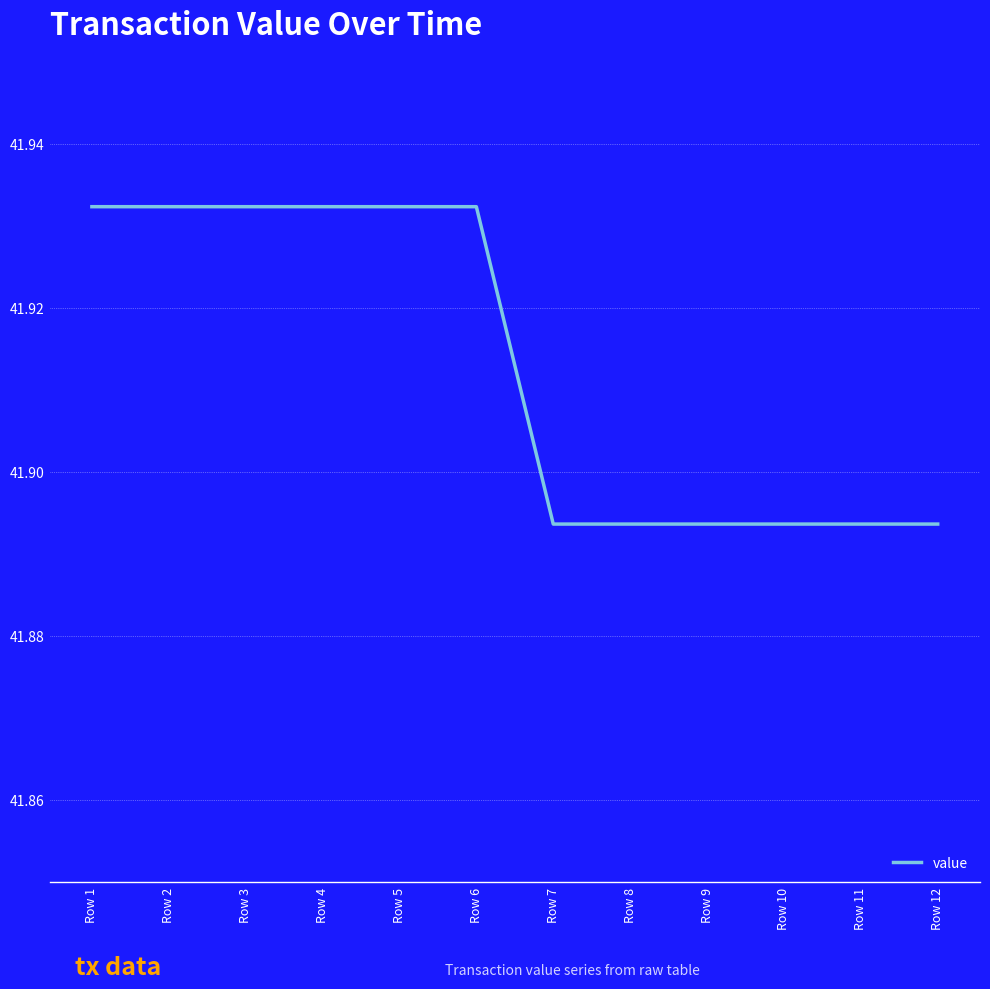

The chart shows a value of 68.6 at Row 3. True or false?

False